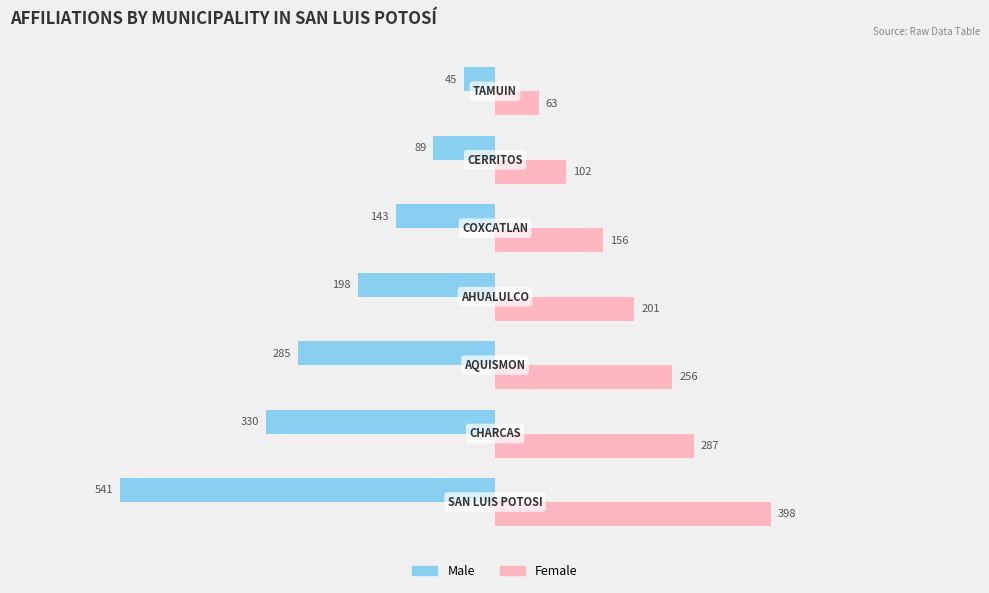

List the series in order of their overall mean, lowest first.

Male, Female